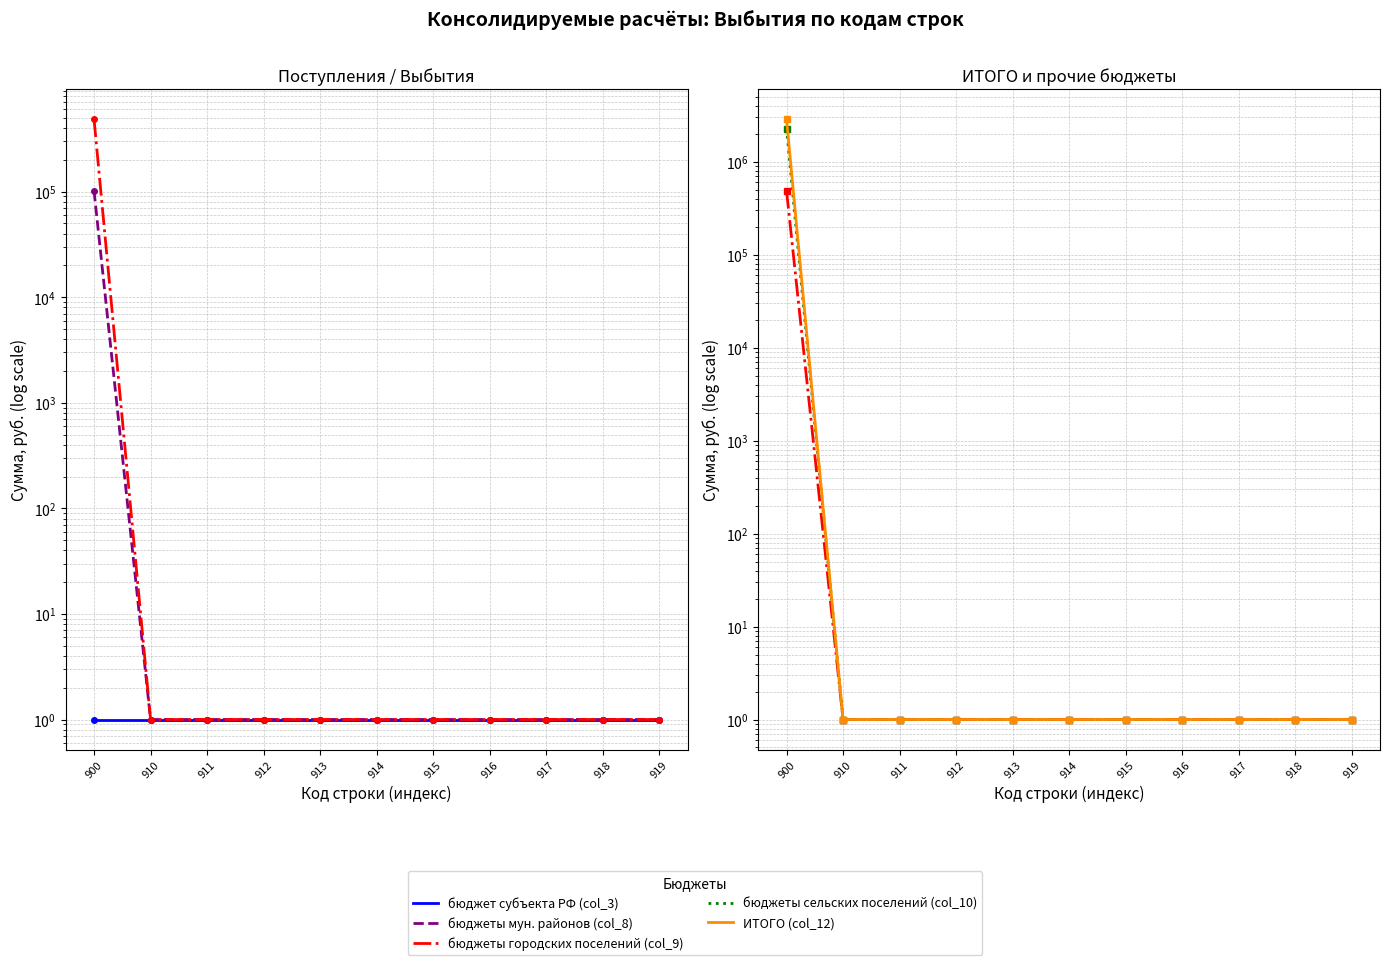

Where is бюджет субъекта РФ (col_3) nearest to the value 1?

900